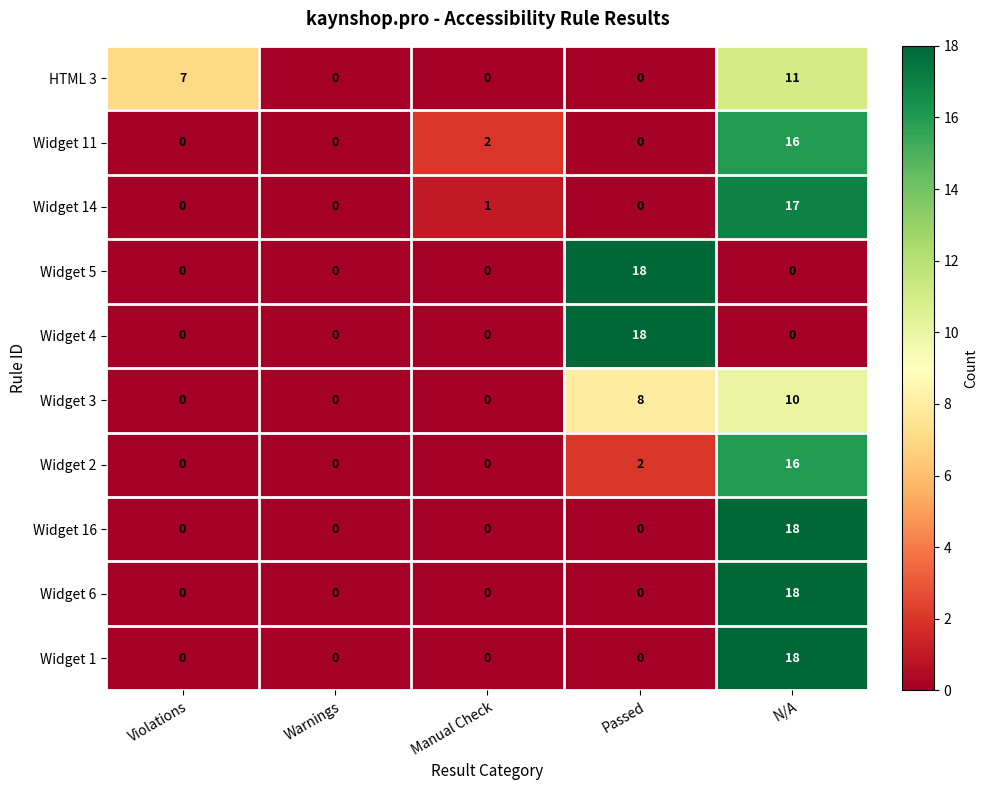

Between Violations and Manual Check, which series saw the biggest shift?

HTML 3